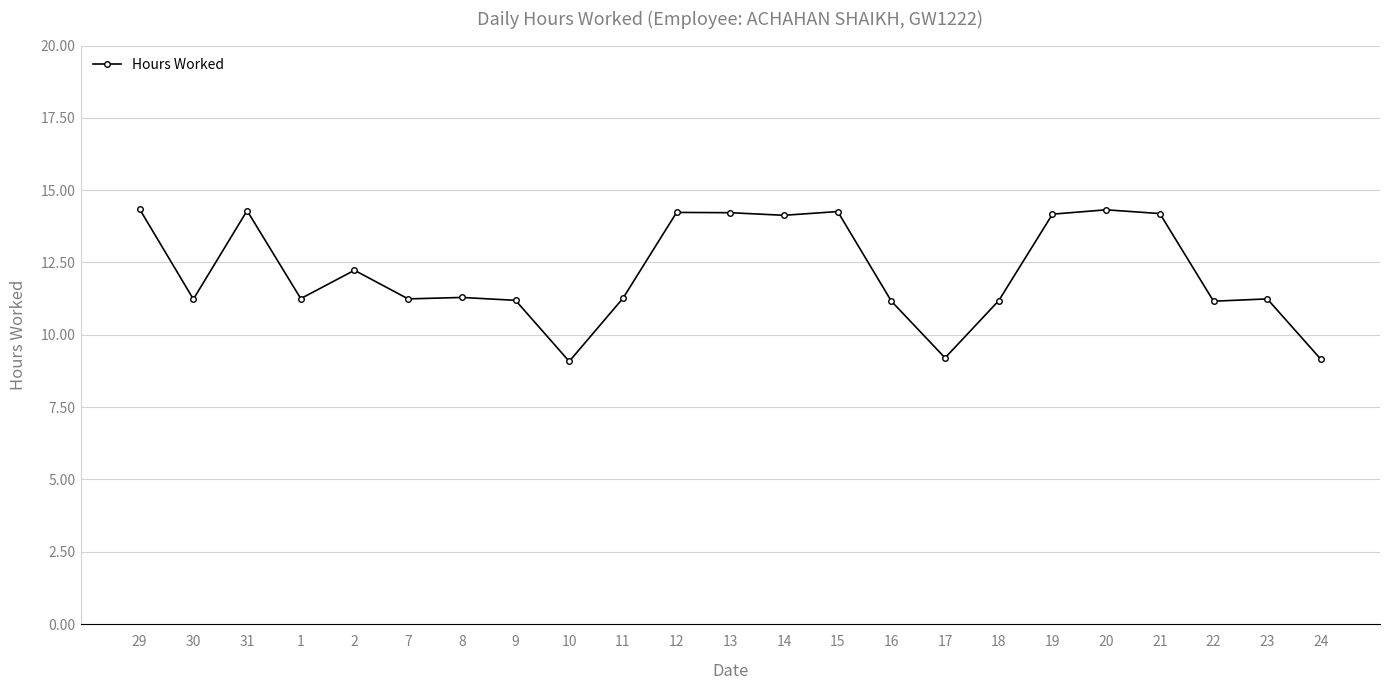

What is the change in value from 30 to 21?

+3.0